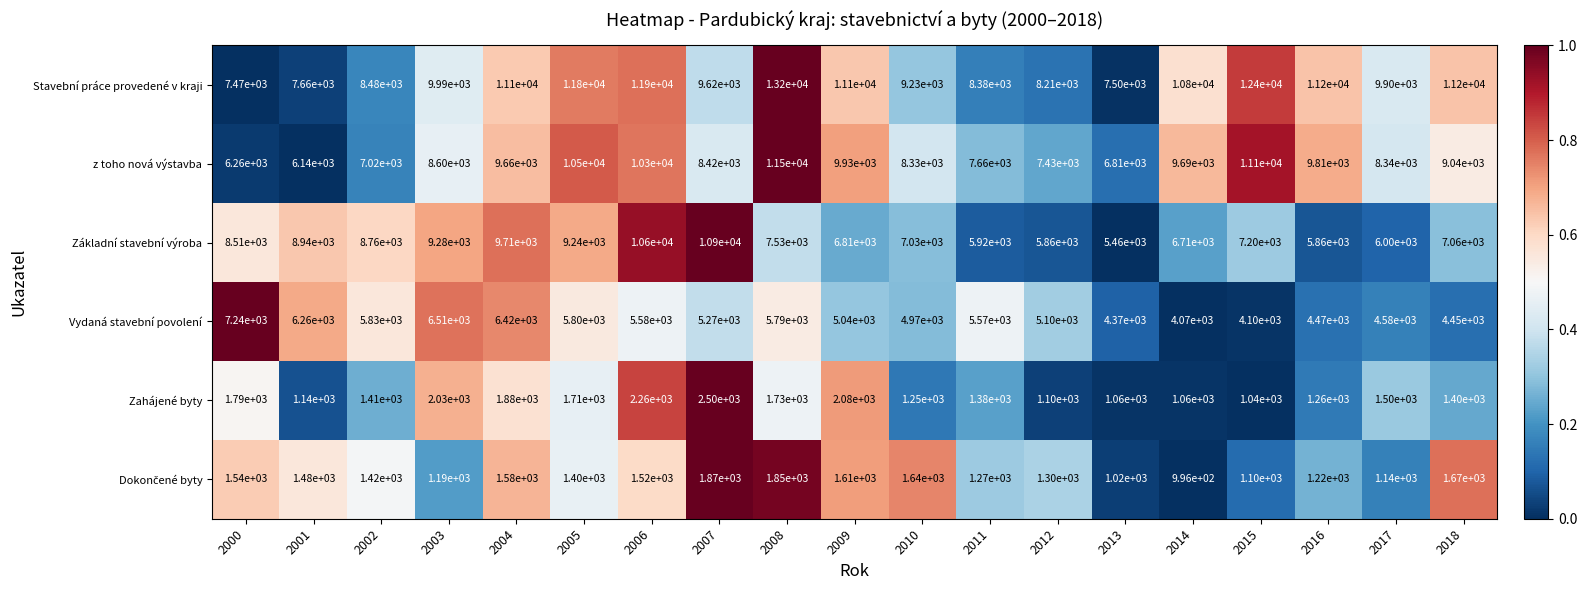

Which series has the largest range (max minus min)?

Stavební práce provedené v kraji